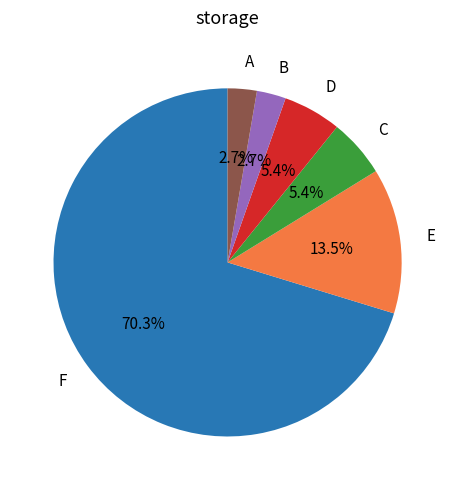

What is the largest slice in the pie chart?

F